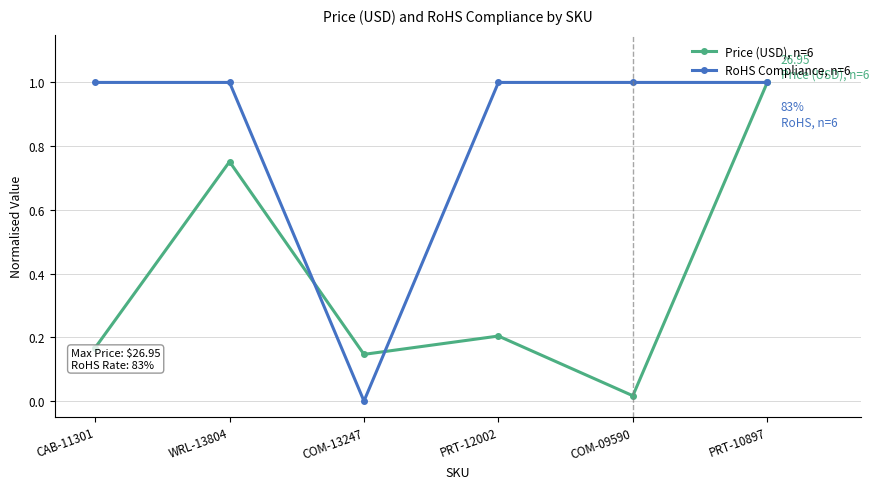

Is it true that RoHS Compliance, n=6 equals 1.7 at PRT-12002?

False